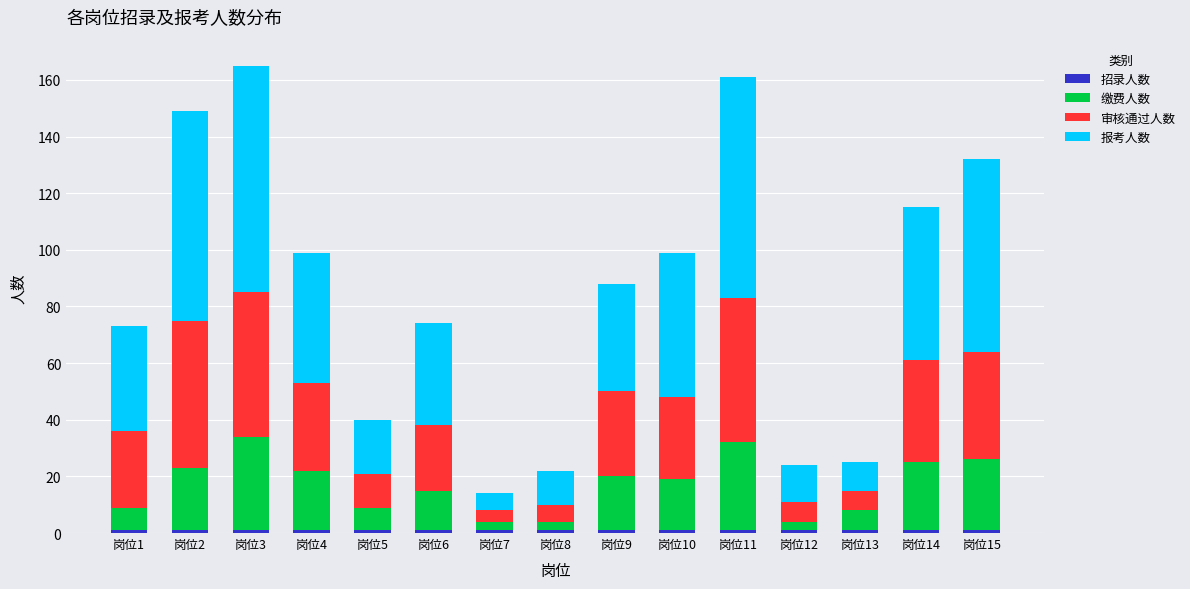

Where is 报考人数 nearest to the value 43?

岗位4